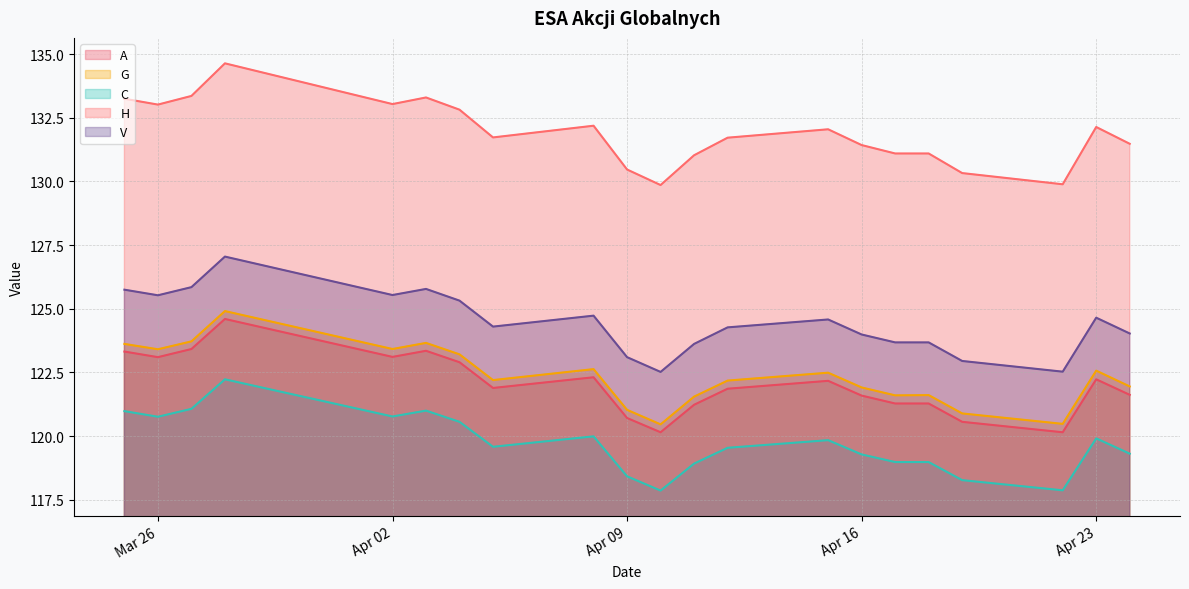

What is the total value across all series at 2024-04-23?

621.5